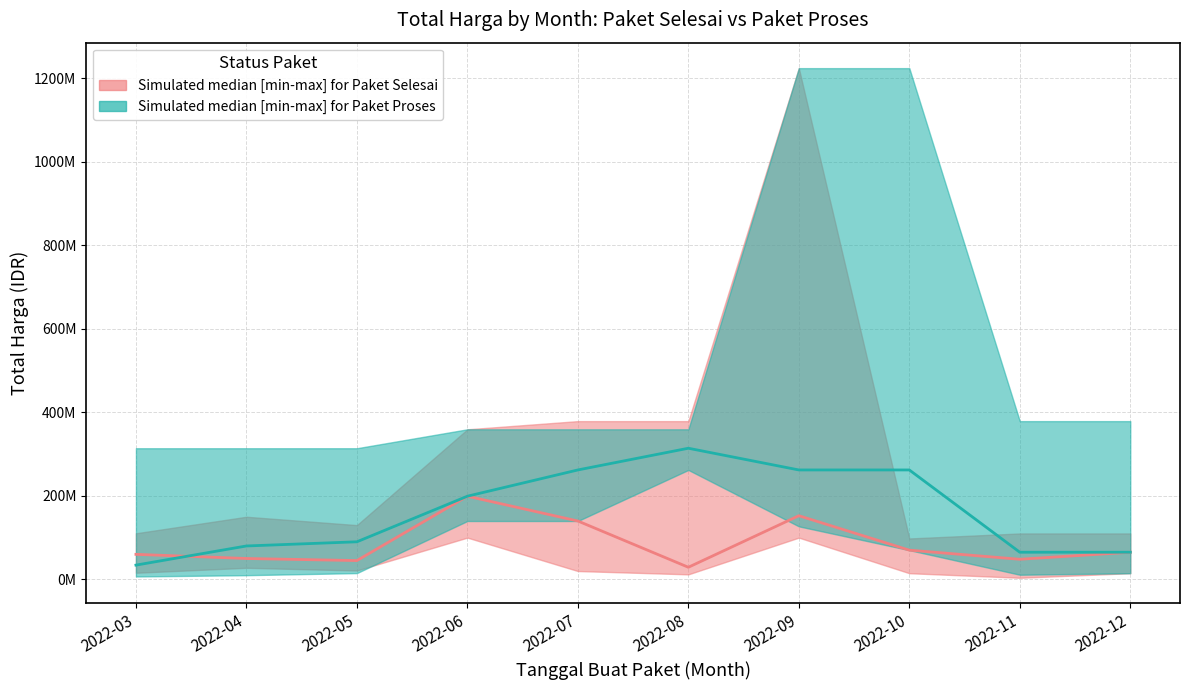

Where does the Paket Proses median series first go above 199200000?

2022-07